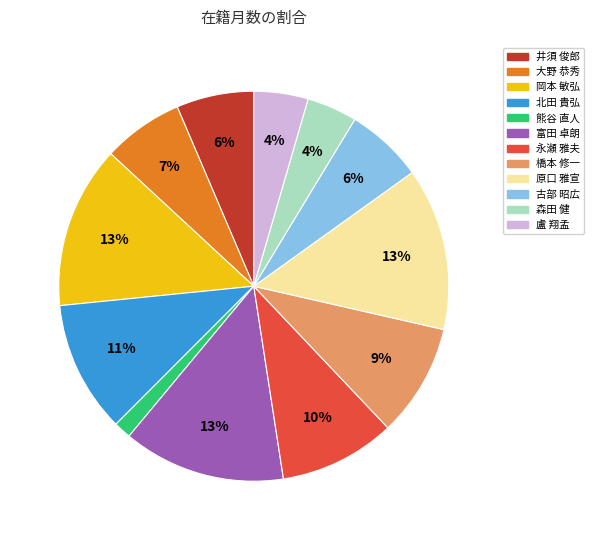

True or false: 北田 貴弘 accounts for 22% of the total.

False